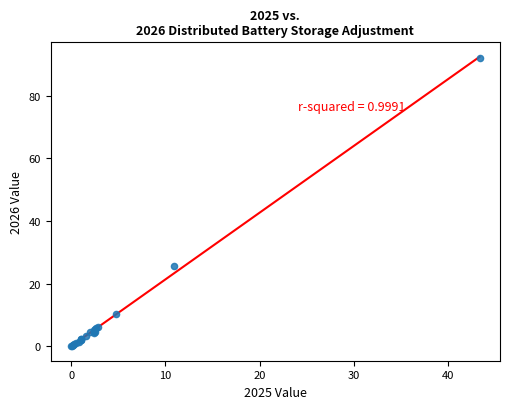

What Y value in the scatter plot is closest to 45?

25.6